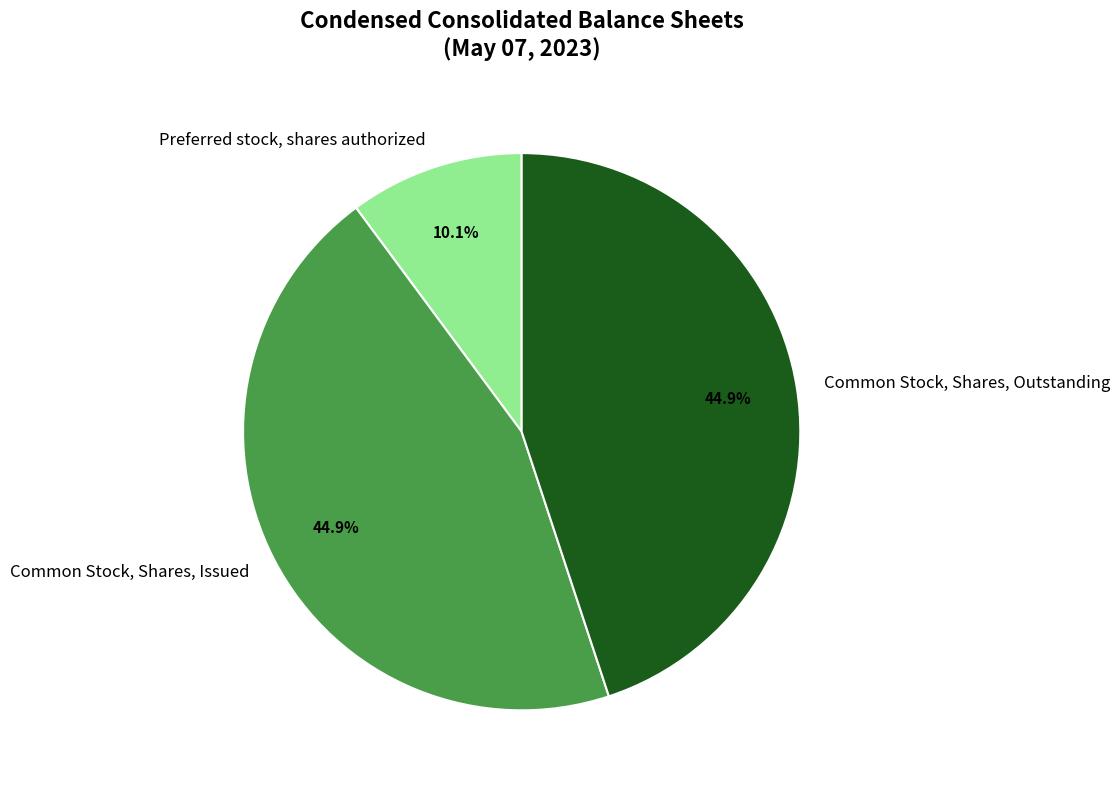

Is the sum of Common Stock, Shares, Outstanding and Common Stock, Shares, Issued greater than half?

Yes